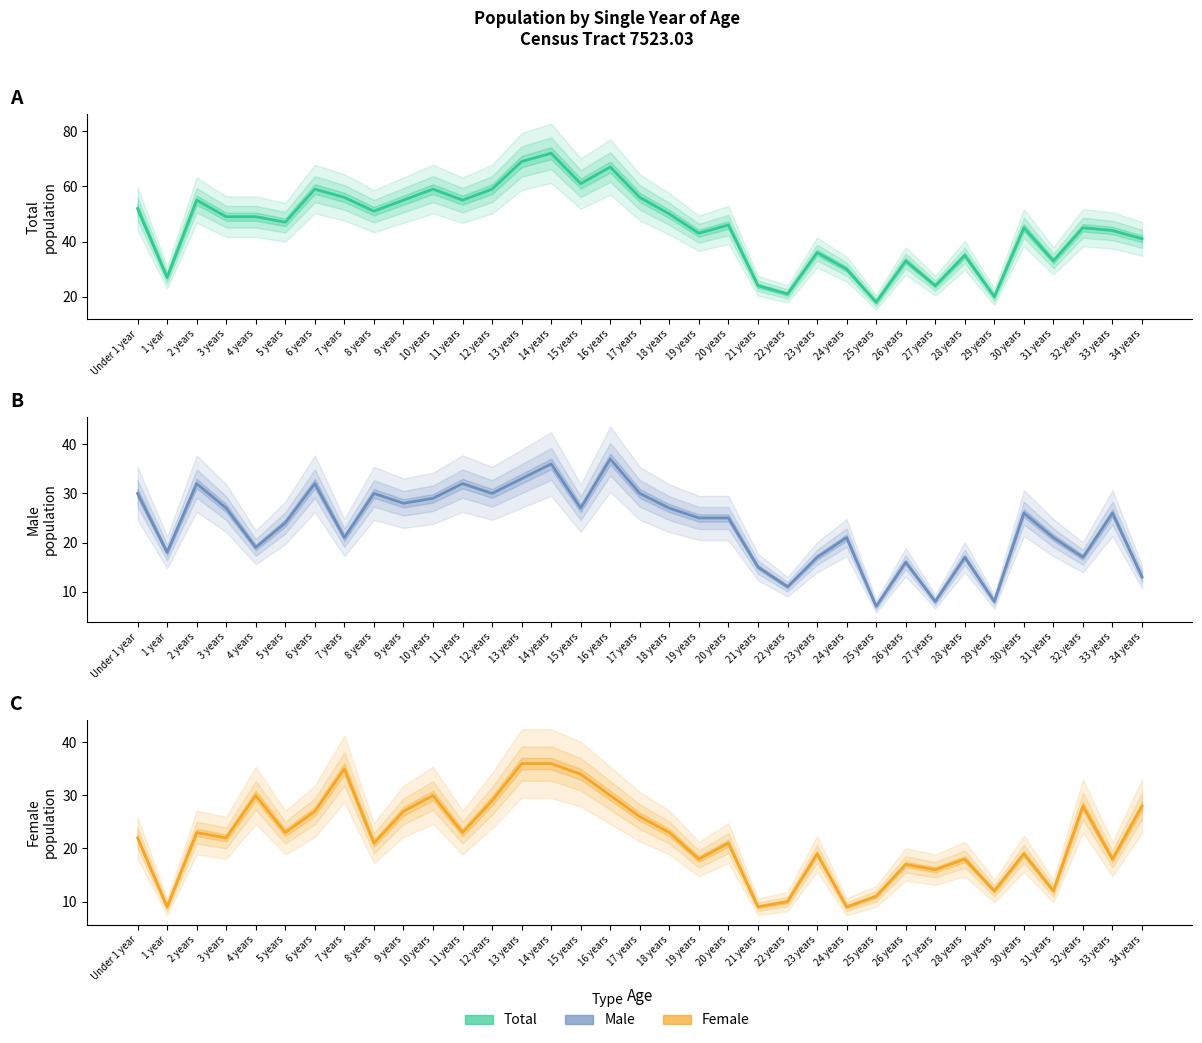

Rank the series by their maximum value, from lowest to highest.

Female, Male, Total